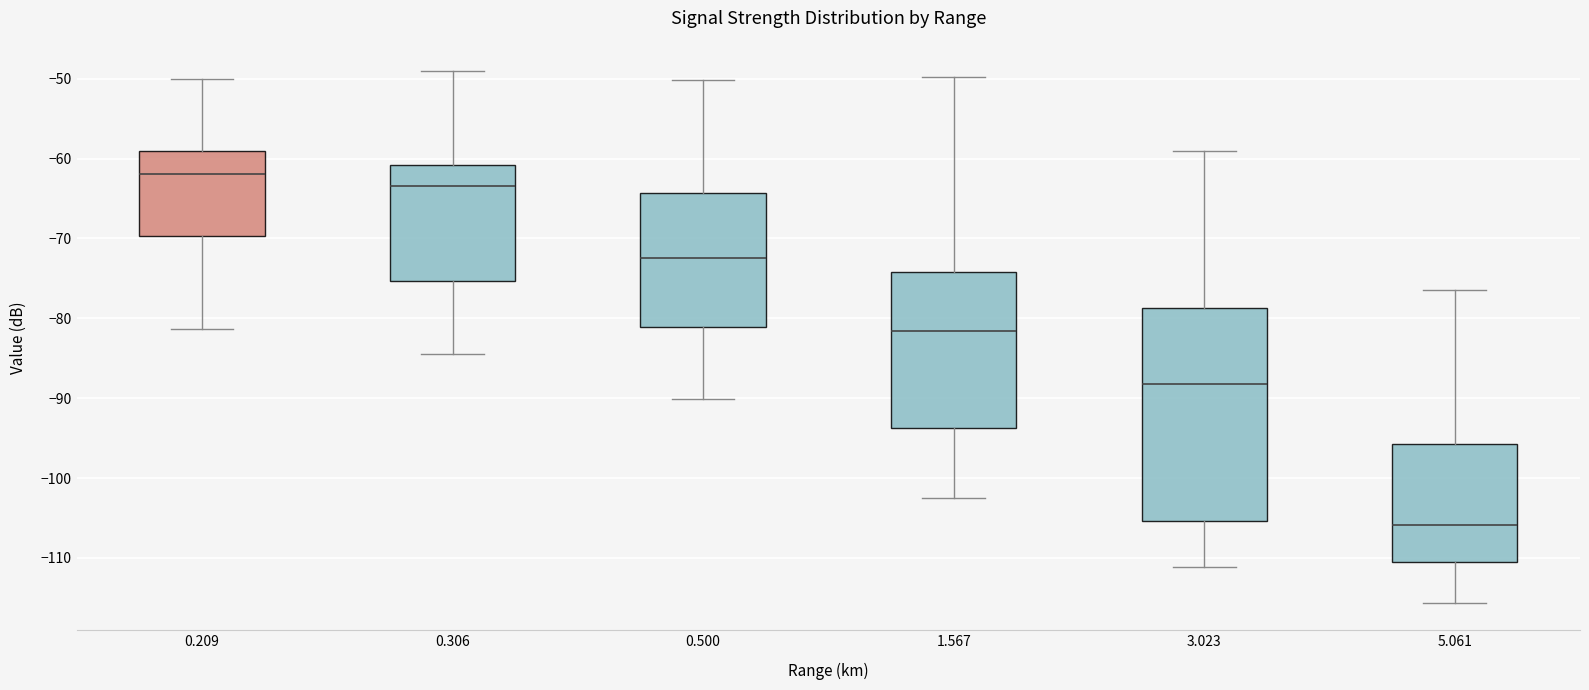

Which box's median line is the lowest?

5.061